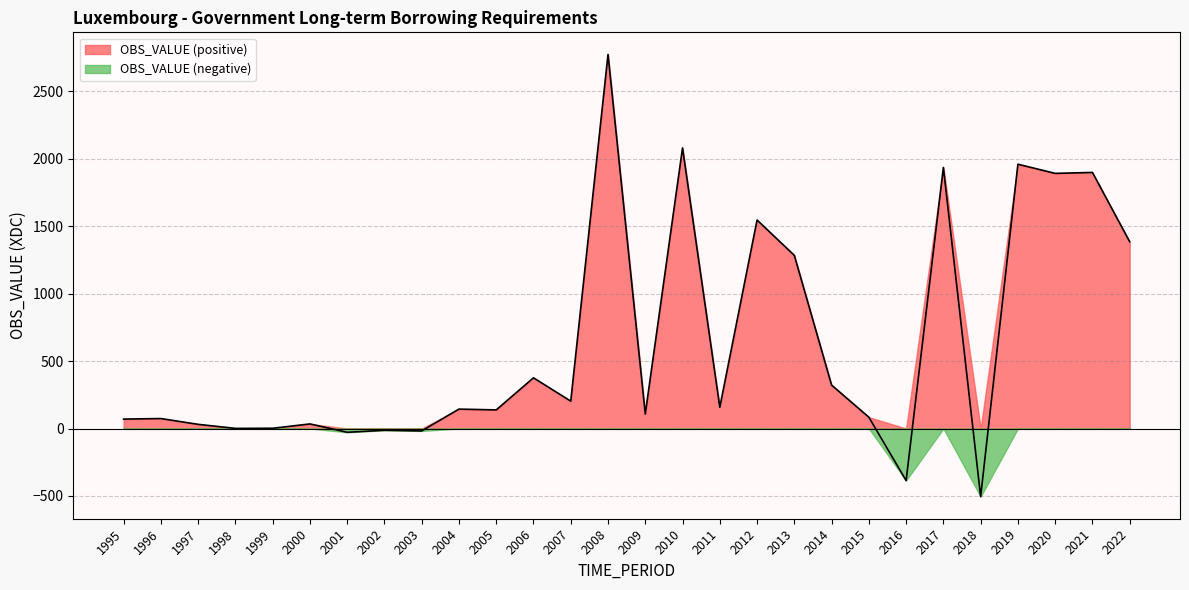

List the labels in order of value, largest first.

2008, 2010, 2019, 2017, 2021, 2020, 2012, 2022, 2013, 2006, 2014, 2007, 2011, 2004, 2005, 2009, 2015, 1996, 1995, 2000, 1997, 1999, 1998, 2002, 2003, 2001, 2016, 2018